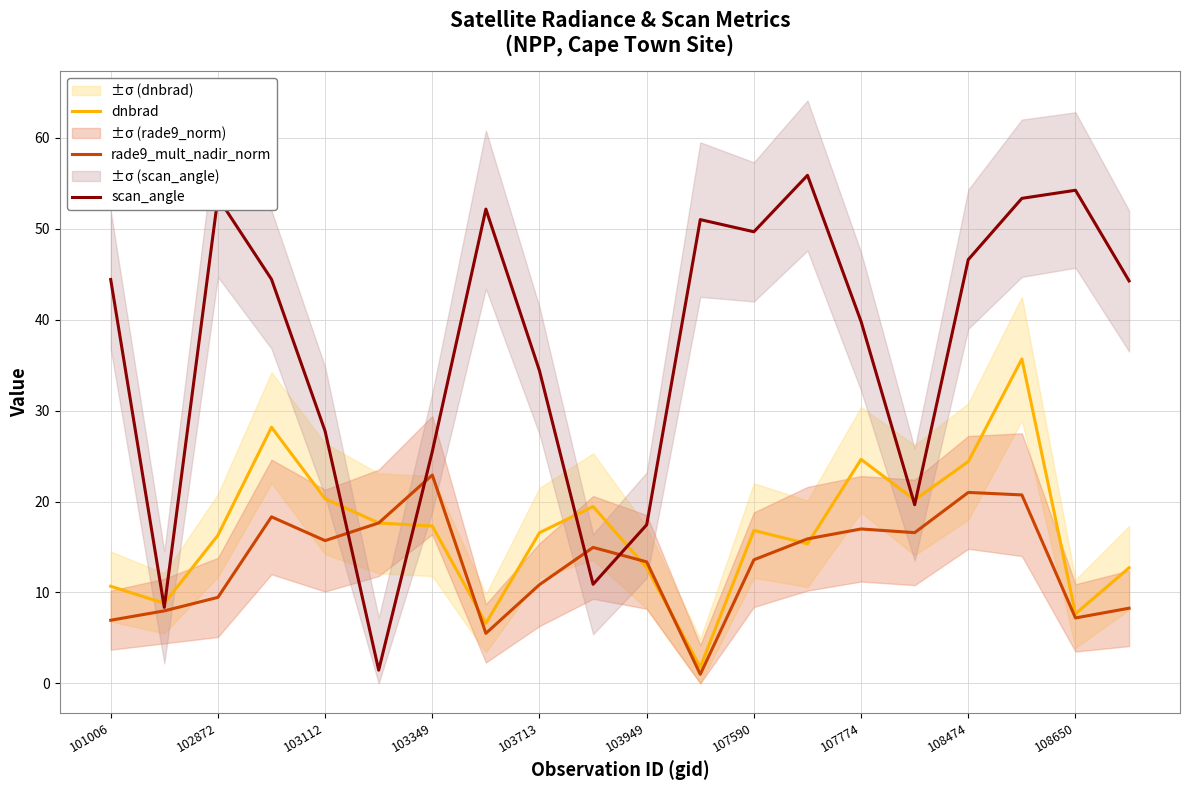

Read the scan_angle value at 103713.

34.4